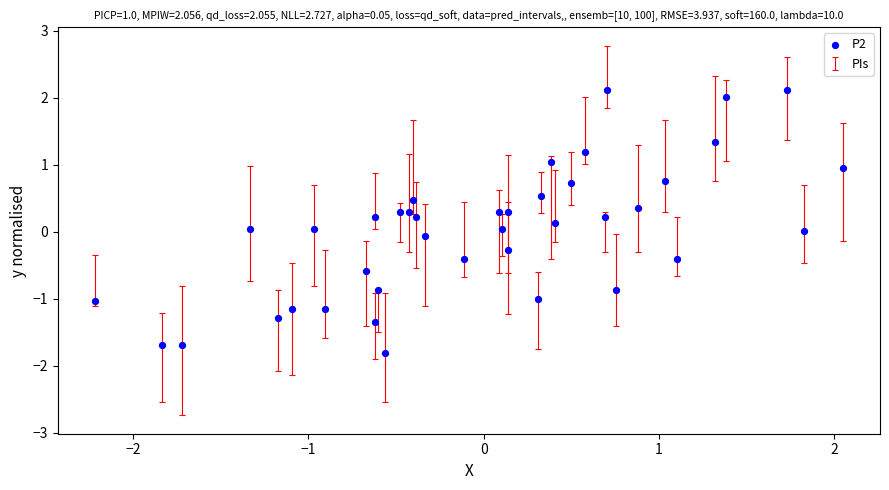

What is the range of X values (max minus min)?

4.3